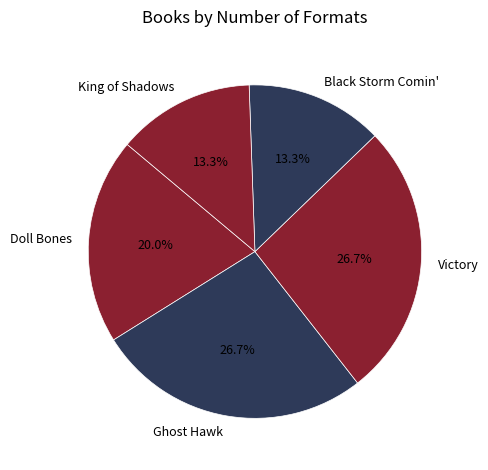

What percentage is NOT represented by Victory?

73.3%